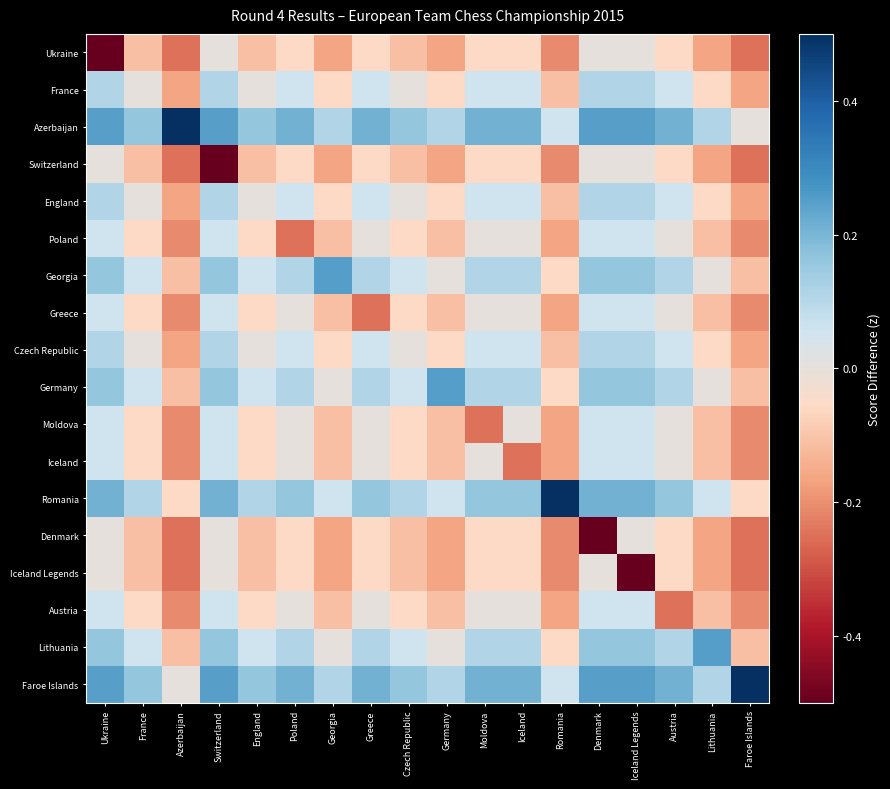

Reading right to left, list all the values displayed in this chart.

Ukraine: Faroe Islands=-0.2	Lithuania=-0.2	Austria=-0.1	Iceland Legends=0.0	Denmark=0.0	Romania=-0.2	Iceland=-0.1	Moldova=-0.1	Germany=-0.2	Czech Republic=-0.1	Greece=-0.1	Georgia=-0.2	Poland=-0.1	England=-0.1	Switzerland=0.0	Azerbaijan=-0.2	France=-0.1	Ukraine=-0.5
France: Faroe Islands=-0.2	Lithuania=-0.1	Austria=0.1	Iceland Legends=0.1	Denmark=0.1	Romania=-0.1	Iceland=0.1	Moldova=0.1	Germany=-0.1	Czech Republic=0.0	Greece=0.1	Georgia=-0.1	Poland=0.1	England=0.0	Switzerland=0.1	Azerbaijan=-0.2	France=0.0	Ukraine=0.1
Azerbaijan: Faroe Islands=0.0	Lithuania=0.1	Austria=0.2	Iceland Legends=0.2	Denmark=0.2	Romania=0.1	Iceland=0.2	Moldova=0.2	Germany=0.1	Czech Republic=0.2	Greece=0.2	Georgia=0.1	Poland=0.2	England=0.2	Switzerland=0.2	Azerbaijan=0.8	France=0.2	Ukraine=0.2
Switzerland: Faroe Islands=-0.2	Lithuania=-0.2	Austria=-0.1	Iceland Legends=0.0	Denmark=0.0	Romania=-0.2	Iceland=-0.1	Moldova=-0.1	Germany=-0.2	Czech Republic=-0.1	Greece=-0.1	Georgia=-0.2	Poland=-0.1	England=-0.1	Switzerland=-0.5	Azerbaijan=-0.2	France=-0.1	Ukraine=0.0
England: Faroe Islands=-0.2	Lithuania=-0.1	Austria=0.1	Iceland Legends=0.1	Denmark=0.1	Romania=-0.1	Iceland=0.1	Moldova=0.1	Germany=-0.1	Czech Republic=0.0	Greece=0.1	Georgia=-0.1	Poland=0.1	England=0.0	Switzerland=0.1	Azerbaijan=-0.2	France=0.0	Ukraine=0.1
Poland: Faroe Islands=-0.2	Lithuania=-0.1	Austria=0.0	Iceland Legends=0.1	Denmark=0.1	Romania=-0.2	Iceland=0.0	Moldova=0.0	Germany=-0.1	Czech Republic=-0.1	Greece=0.0	Georgia=-0.1	Poland=-0.2	England=-0.1	Switzerland=0.1	Azerbaijan=-0.2	France=-0.1	Ukraine=0.1
Georgia: Faroe Islands=-0.1	Lithuania=0.0	Austria=0.1	Iceland Legends=0.2	Denmark=0.2	Romania=-0.1	Iceland=0.1	Moldova=0.1	Germany=0.0	Czech Republic=0.1	Greece=0.1	Georgia=0.2	Poland=0.1	England=0.1	Switzerland=0.2	Azerbaijan=-0.1	France=0.1	Ukraine=0.2
Greece: Faroe Islands=-0.2	Lithuania=-0.1	Austria=0.0	Iceland Legends=0.1	Denmark=0.1	Romania=-0.2	Iceland=0.0	Moldova=0.0	Germany=-0.1	Czech Republic=-0.1	Greece=-0.2	Georgia=-0.1	Poland=0.0	England=-0.1	Switzerland=0.1	Azerbaijan=-0.2	France=-0.1	Ukraine=0.1
Czech Republic: Faroe Islands=-0.2	Lithuania=-0.1	Austria=0.1	Iceland Legends=0.1	Denmark=0.1	Romania=-0.1	Iceland=0.1	Moldova=0.1	Germany=-0.1	Czech Republic=0.0	Greece=0.1	Georgia=-0.1	Poland=0.1	England=0.0	Switzerland=0.1	Azerbaijan=-0.2	France=0.0	Ukraine=0.1
Germany: Faroe Islands=-0.1	Lithuania=0.0	Austria=0.1	Iceland Legends=0.2	Denmark=0.2	Romania=-0.1	Iceland=0.1	Moldova=0.1	Germany=0.2	Czech Republic=0.1	Greece=0.1	Georgia=0.0	Poland=0.1	England=0.1	Switzerland=0.2	Azerbaijan=-0.1	France=0.1	Ukraine=0.2
Moldova: Faroe Islands=-0.2	Lithuania=-0.1	Austria=0.0	Iceland Legends=0.1	Denmark=0.1	Romania=-0.2	Iceland=0.0	Moldova=-0.2	Germany=-0.1	Czech Republic=-0.1	Greece=0.0	Georgia=-0.1	Poland=0.0	England=-0.1	Switzerland=0.1	Azerbaijan=-0.2	France=-0.1	Ukraine=0.1
Iceland: Faroe Islands=-0.2	Lithuania=-0.1	Austria=0.0	Iceland Legends=0.1	Denmark=0.1	Romania=-0.2	Iceland=-0.2	Moldova=0.0	Germany=-0.1	Czech Republic=-0.1	Greece=0.0	Georgia=-0.1	Poland=0.0	England=-0.1	Switzerland=0.1	Azerbaijan=-0.2	France=-0.1	Ukraine=0.1
Romania: Faroe Islands=-0.1	Lithuania=0.1	Austria=0.2	Iceland Legends=0.2	Denmark=0.2	Romania=0.5	Iceland=0.2	Moldova=0.2	Germany=0.1	Czech Republic=0.1	Greece=0.2	Georgia=0.1	Poland=0.2	England=0.1	Switzerland=0.2	Azerbaijan=-0.1	France=0.1	Ukraine=0.2
Denmark: Faroe Islands=-0.2	Lithuania=-0.2	Austria=-0.1	Iceland Legends=0.0	Denmark=-0.5	Romania=-0.2	Iceland=-0.1	Moldova=-0.1	Germany=-0.2	Czech Republic=-0.1	Greece=-0.1	Georgia=-0.2	Poland=-0.1	England=-0.1	Switzerland=0.0	Azerbaijan=-0.2	France=-0.1	Ukraine=0.0
Iceland Legends: Faroe Islands=-0.2	Lithuania=-0.2	Austria=-0.1	Iceland Legends=-0.5	Denmark=0.0	Romania=-0.2	Iceland=-0.1	Moldova=-0.1	Germany=-0.2	Czech Republic=-0.1	Greece=-0.1	Georgia=-0.2	Poland=-0.1	England=-0.1	Switzerland=0.0	Azerbaijan=-0.2	France=-0.1	Ukraine=0.0
Austria: Faroe Islands=-0.2	Lithuania=-0.1	Austria=-0.2	Iceland Legends=0.1	Denmark=0.1	Romania=-0.2	Iceland=0.0	Moldova=0.0	Germany=-0.1	Czech Republic=-0.1	Greece=0.0	Georgia=-0.1	Poland=0.0	England=-0.1	Switzerland=0.1	Azerbaijan=-0.2	France=-0.1	Ukraine=0.1
Lithuania: Faroe Islands=-0.1	Lithuania=0.2	Austria=0.1	Iceland Legends=0.2	Denmark=0.2	Romania=-0.1	Iceland=0.1	Moldova=0.1	Germany=0.0	Czech Republic=0.1	Greece=0.1	Georgia=0.0	Poland=0.1	England=0.1	Switzerland=0.2	Azerbaijan=-0.1	France=0.1	Ukraine=0.2
Faroe Islands: Faroe Islands=0.8	Lithuania=0.1	Austria=0.2	Iceland Legends=0.2	Denmark=0.2	Romania=0.1	Iceland=0.2	Moldova=0.2	Germany=0.1	Czech Republic=0.2	Greece=0.2	Georgia=0.1	Poland=0.2	England=0.2	Switzerland=0.2	Azerbaijan=0.0	France=0.2	Ukraine=0.2